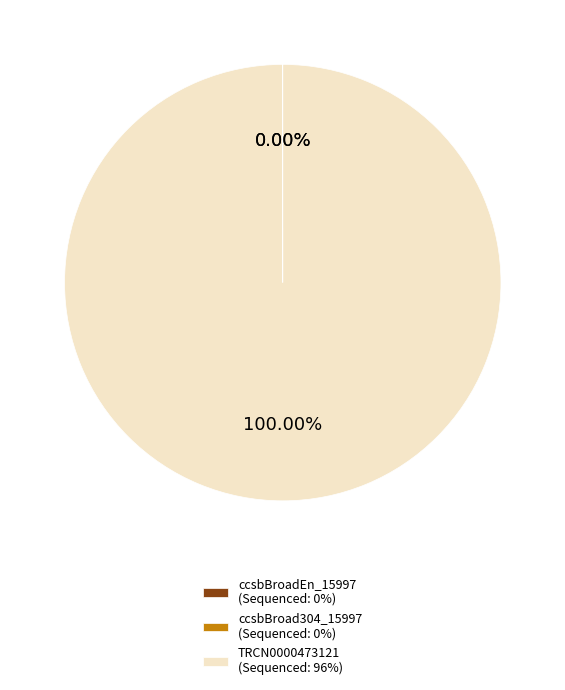

What is the largest slice in the pie chart?

TRCN0000473121